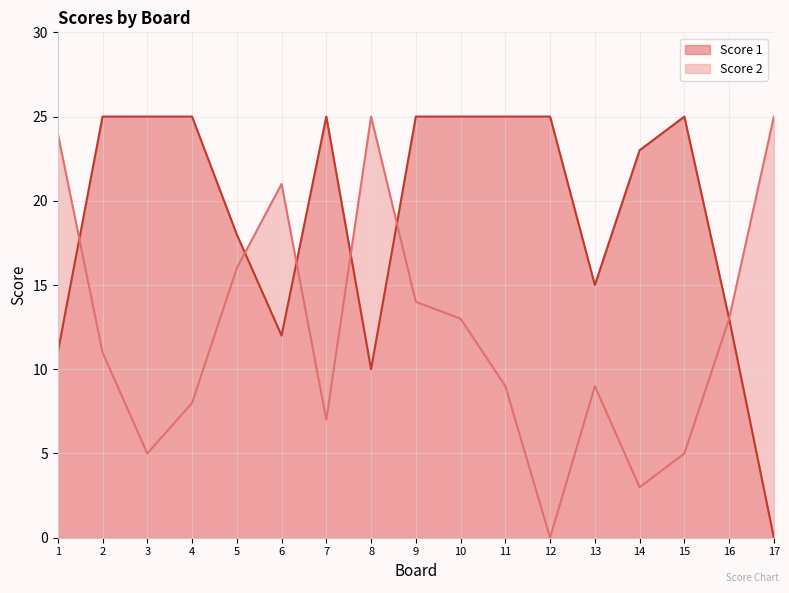

In Score 2, how many points are lower than both neighbors (excluding endpoints)?

4